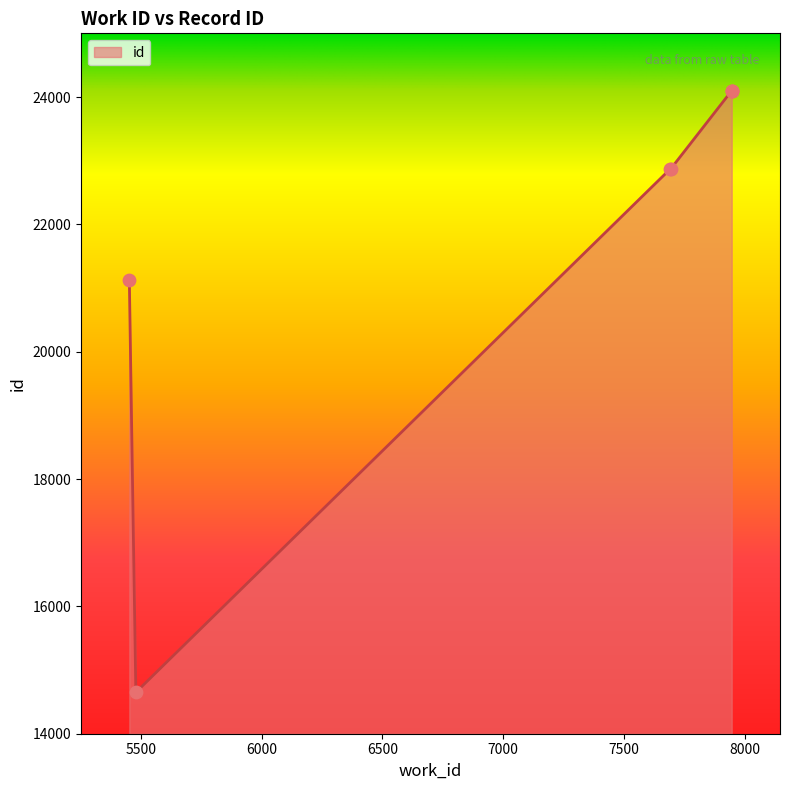

What is the ratio of the value at 7690 to the value at 5452?

1.1